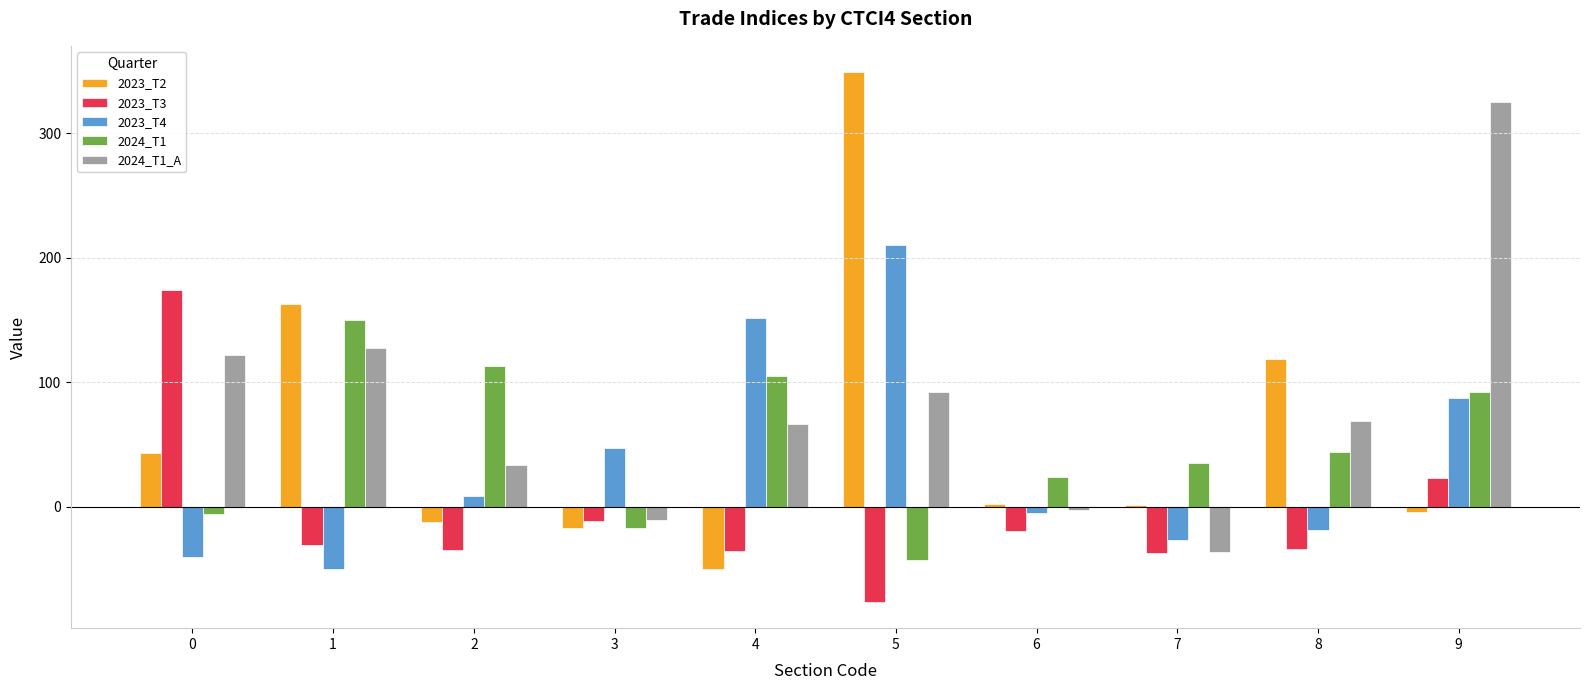

What is the greatest value displayed?

349.1